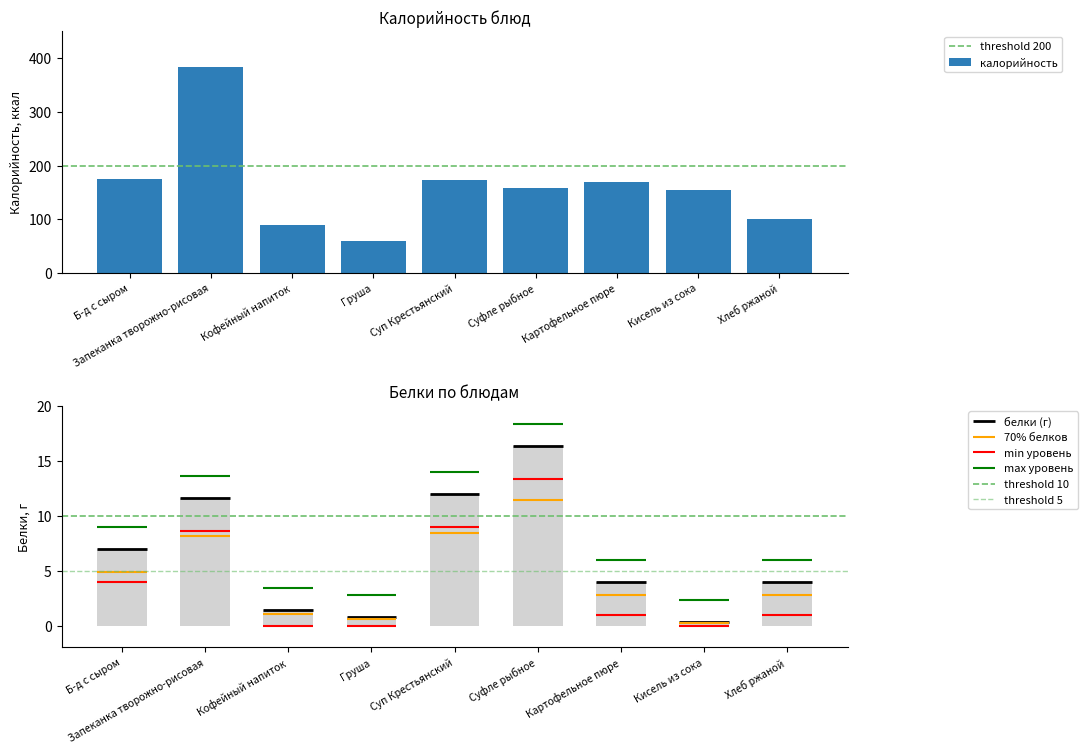

List the labels in order of value, smallest first.

Груша, Кофейный напиток, Хлеб ржаной, Кисель из сока, Суфле рыбное, Картофельное пюре, Суп Крестьянский, Б-д с сыром, Запеканка творожно-рисовая